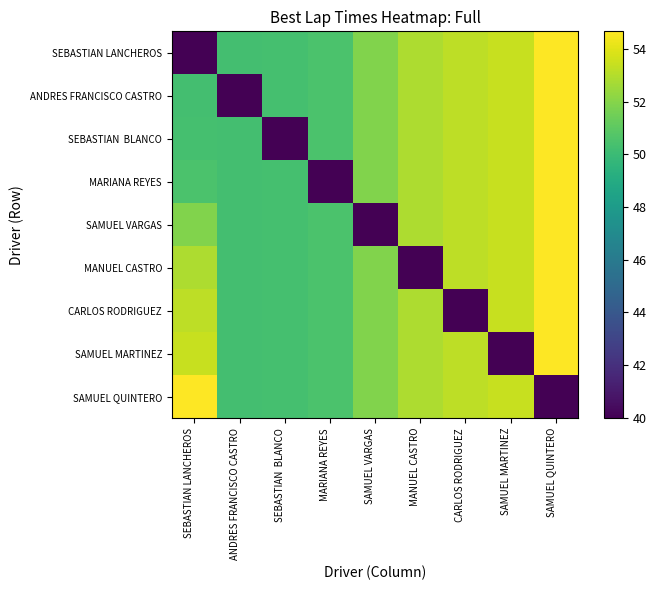

What is the total value across all series at SEBASTIAN  BLANCO?

442.6